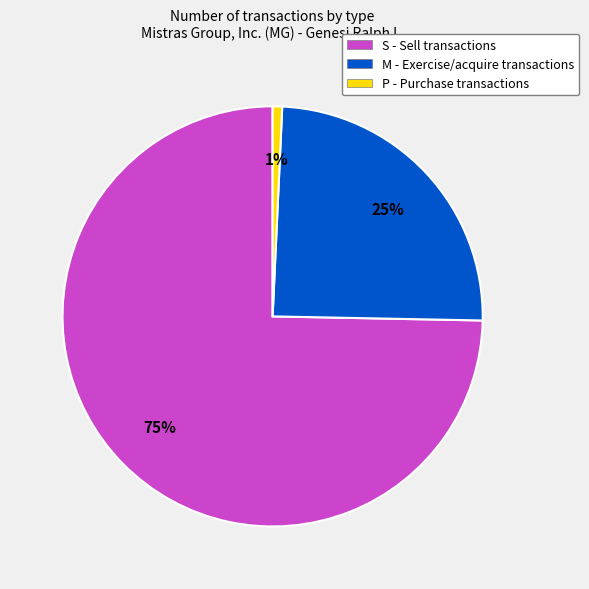

Approximately how many times larger is the value at M - Exercise/acquire transactions compared to S - Sell transactions?

0.3